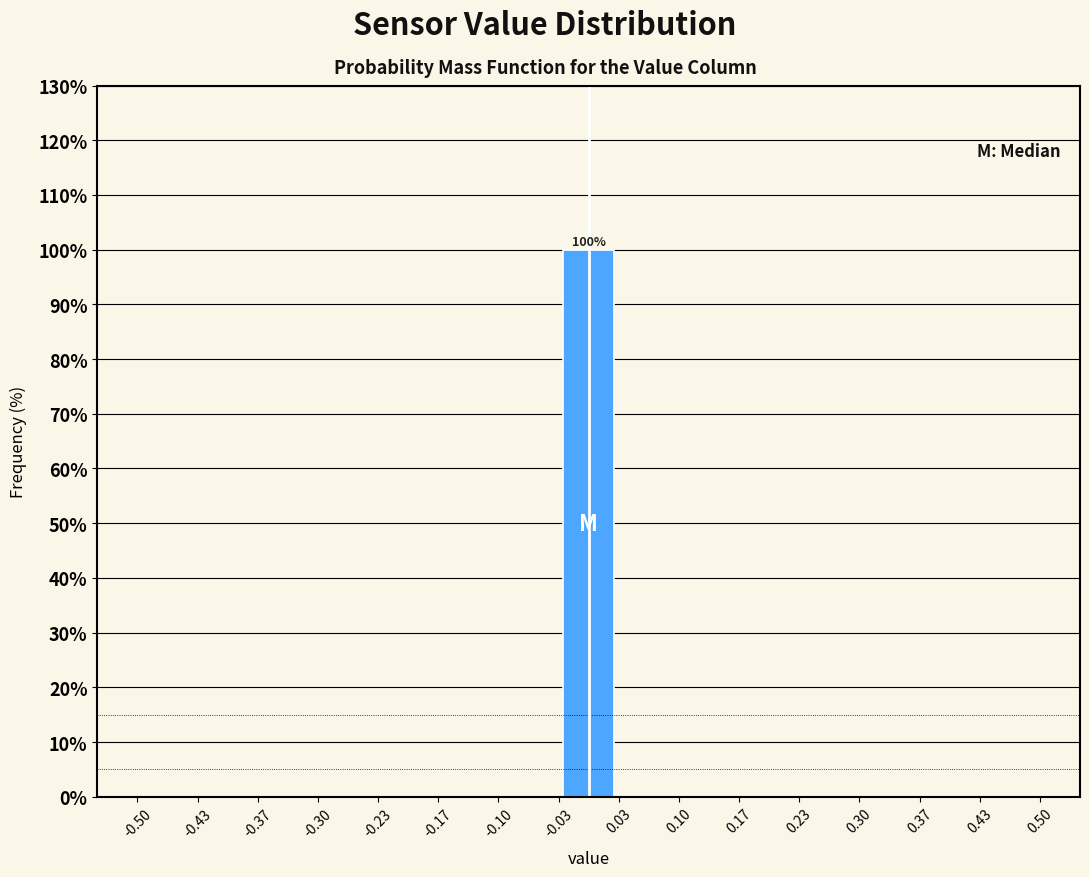

Which range on the x-axis has the tallest bar?

-0.03 to 0.03